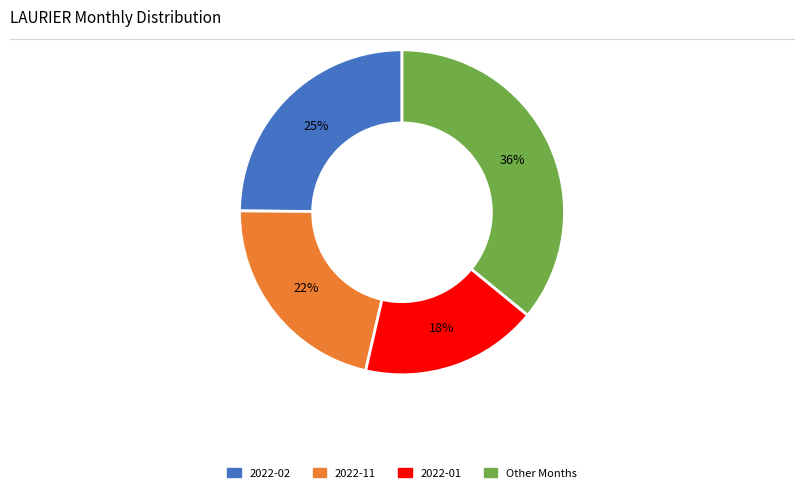

Count the number of slices in the pie.

4